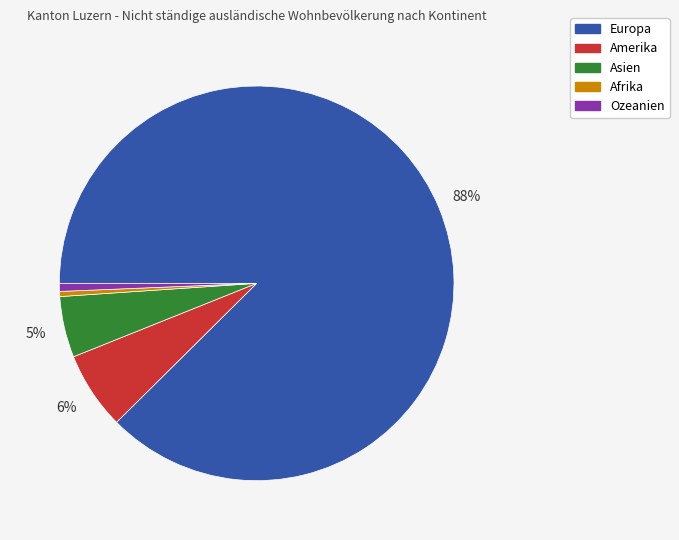

Is there a majority slice in this chart?

Yes